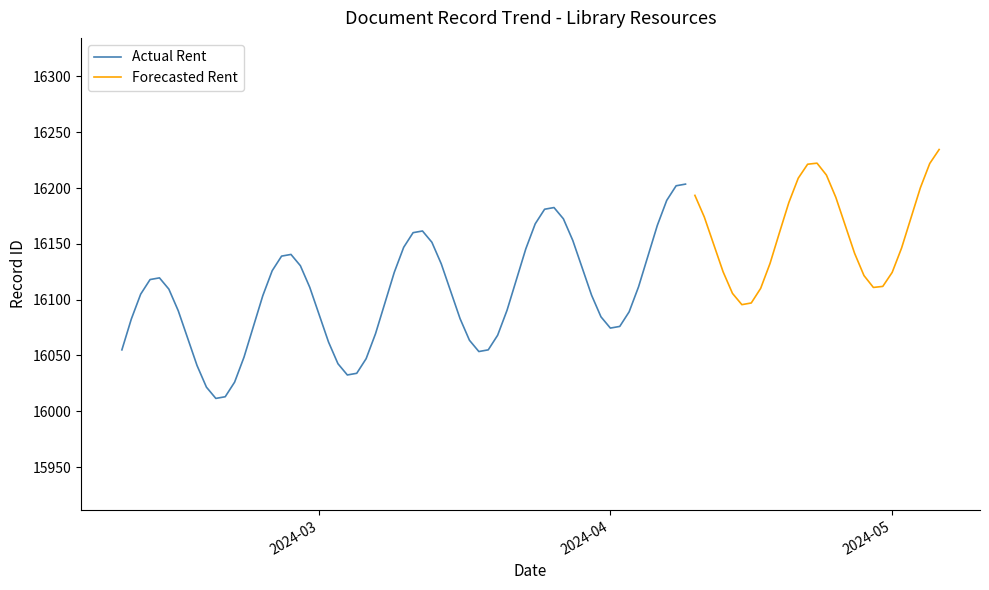

What is the difference between the maximum and minimum values in the Actual Rent series?

192.0